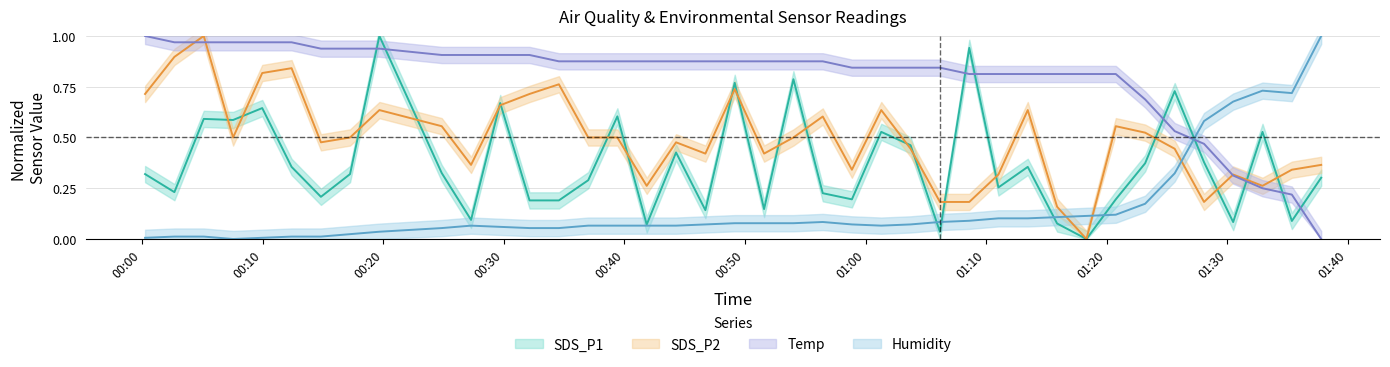

What is the greatest value displayed?

1.0